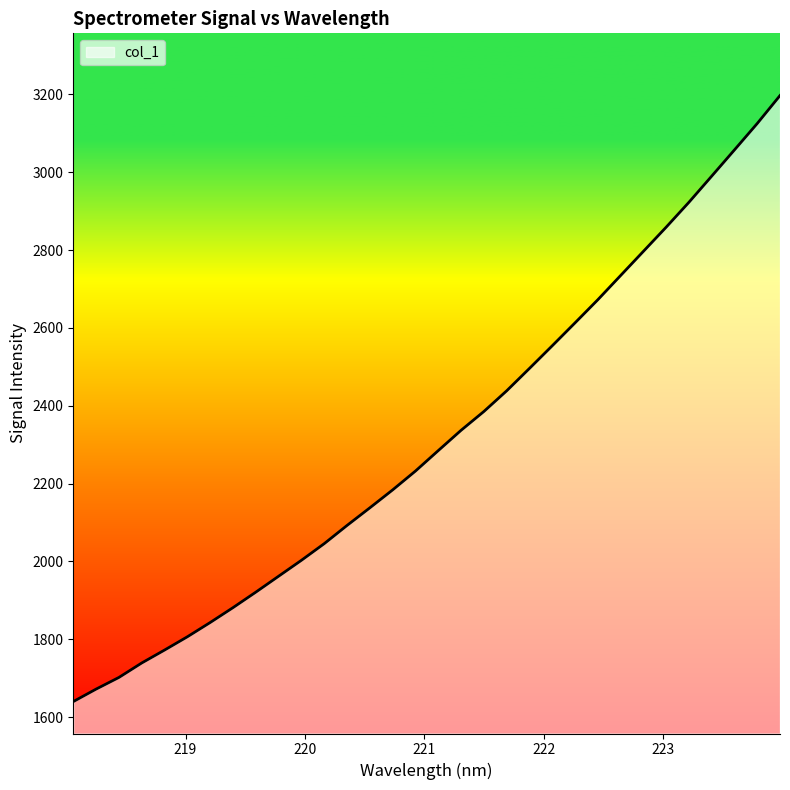

What is the greatest value displayed?

3196.9